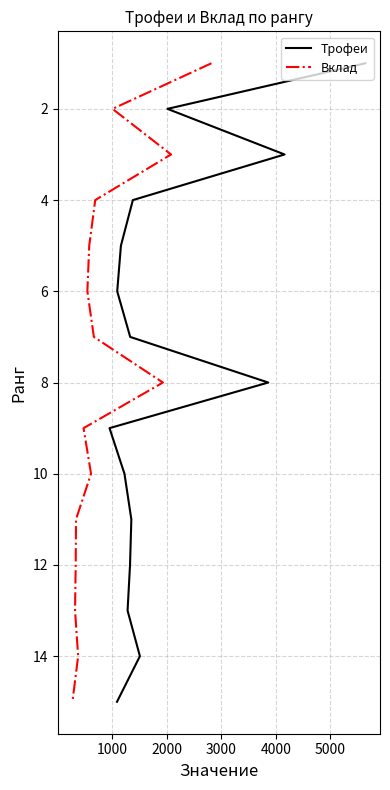

True or false: Трофеи and Вклад cross at least once.

False